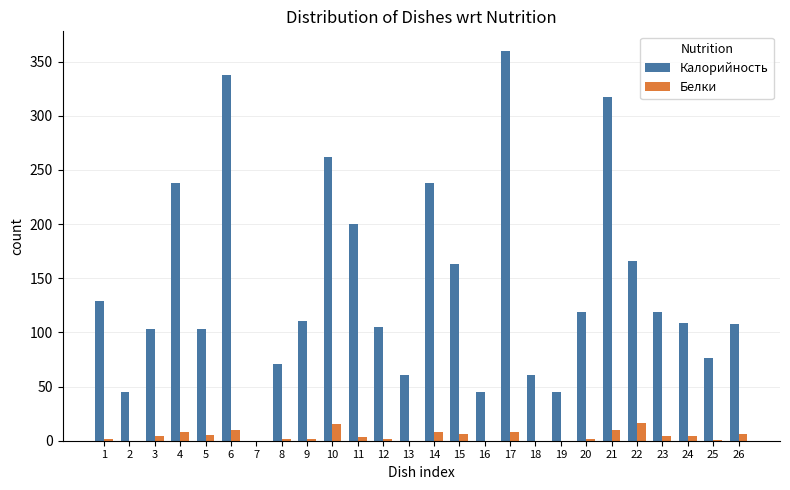

Which series changed the most between 13 and 20?

Калорийность